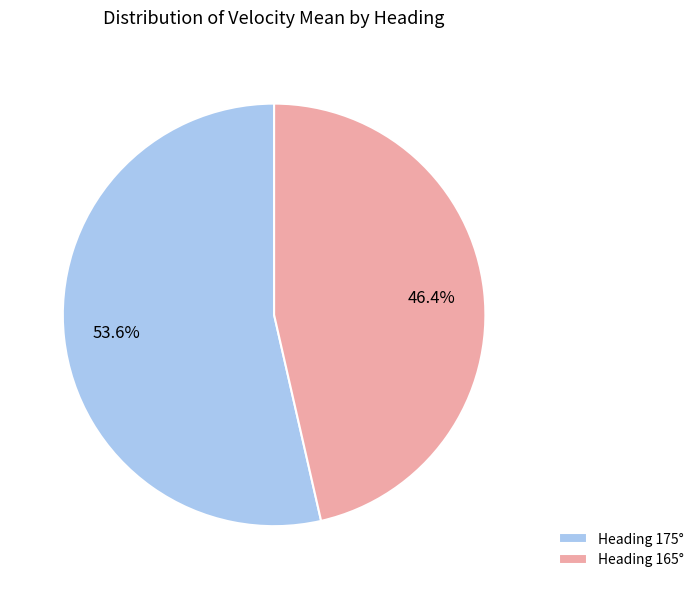

Which has a higher value, Heading 175° or Heading 165°?

Heading 175°